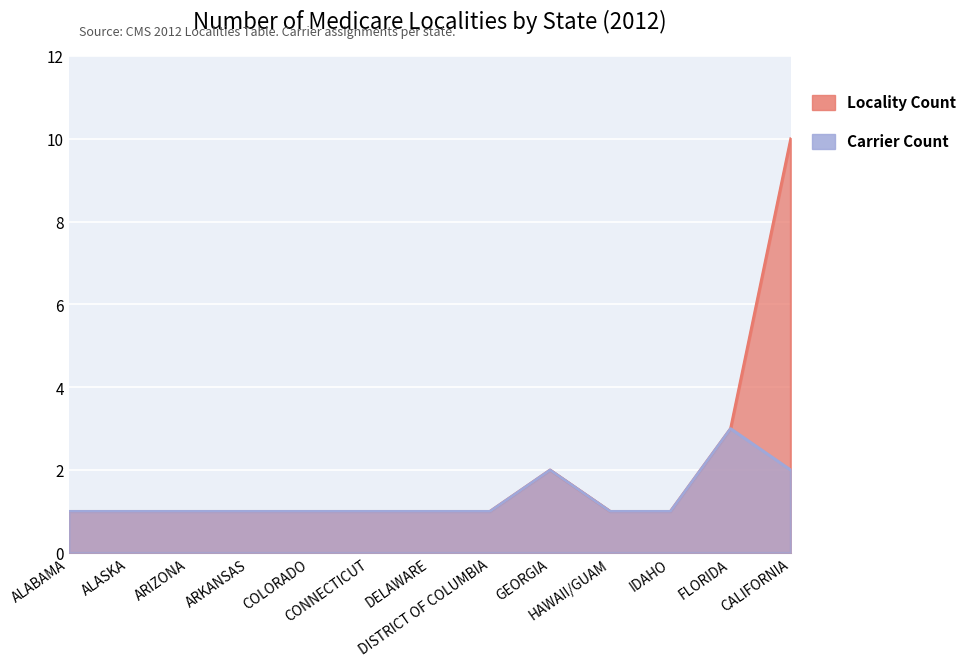

True or false: Locality Count has a value of 2 at ARIZONA.

False